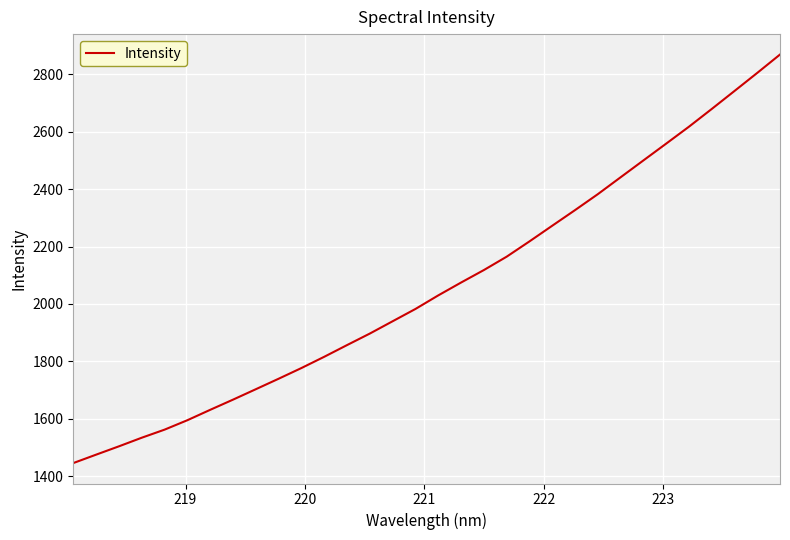

What is the smallest value displayed?

1445.7